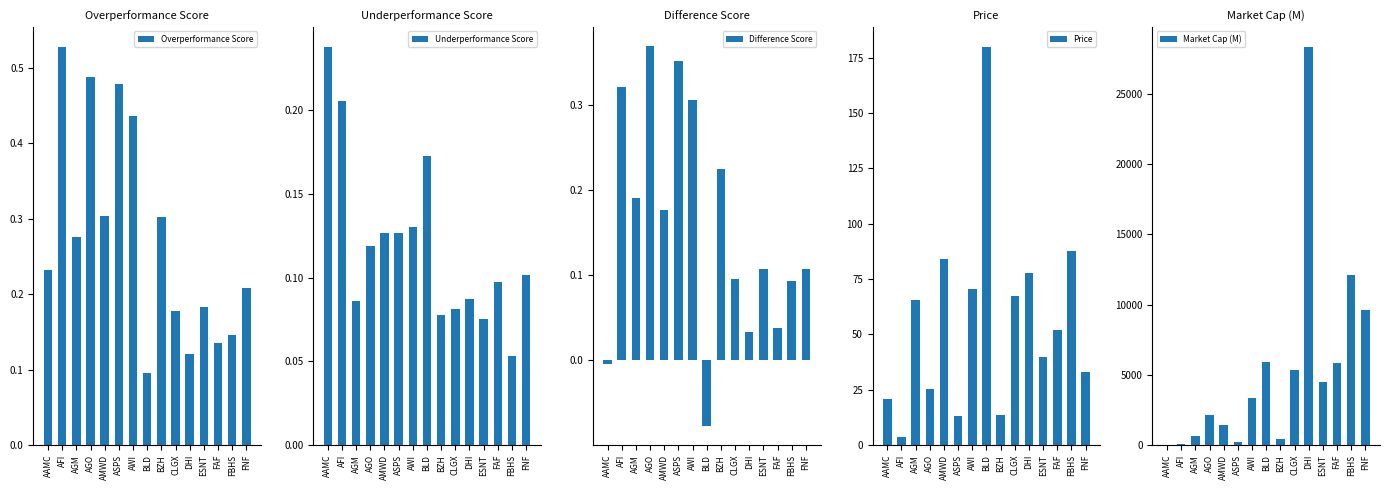

Are the bars grouped side by side (vs. stacked)?

Yes